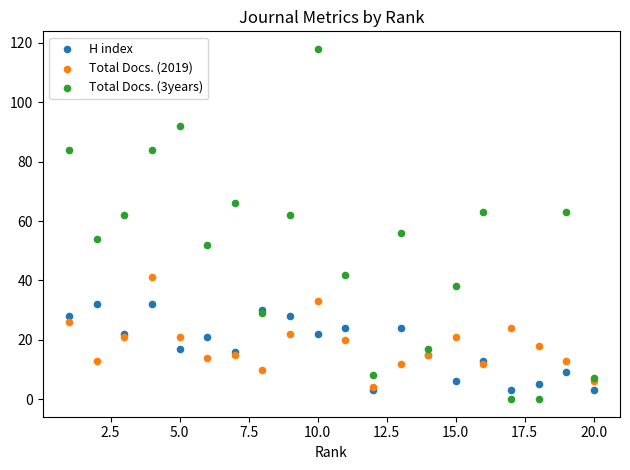

What are all the series names shown in the legend?

H index, Total Docs. (2019), Total Docs. (3years)